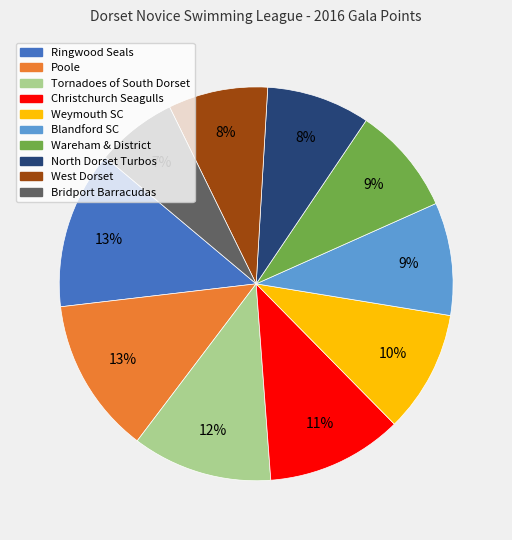

What is the smallest slice in the pie chart?

Bridport Barracudas